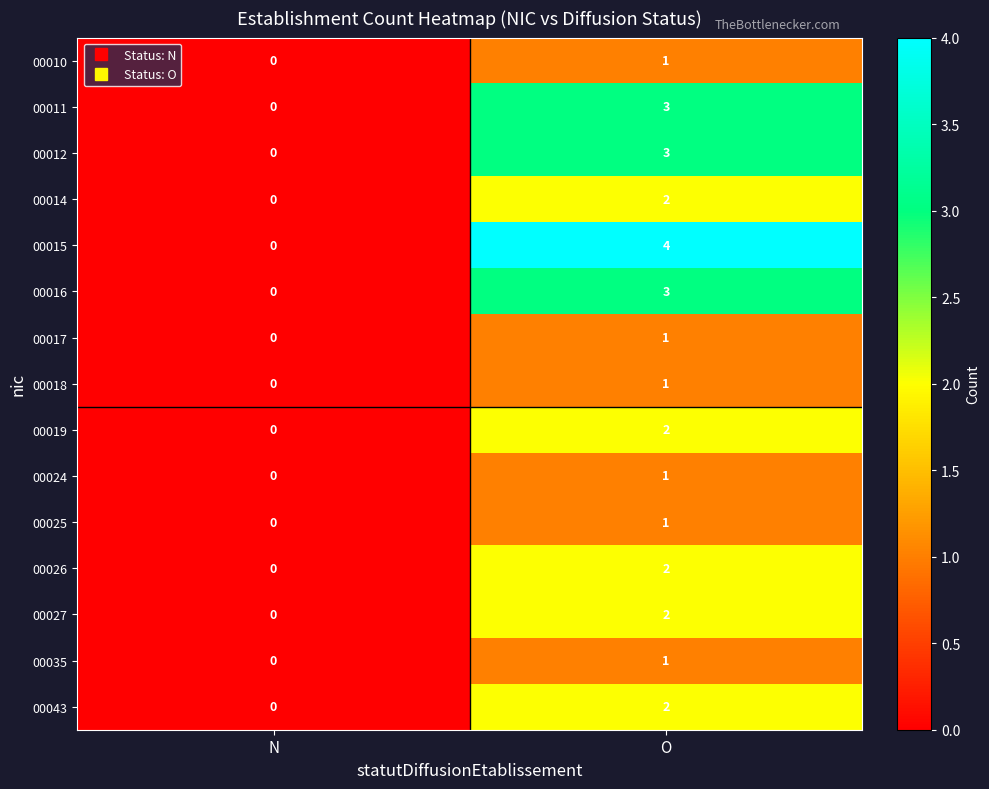

At which category is the sum across all series the highest?

O